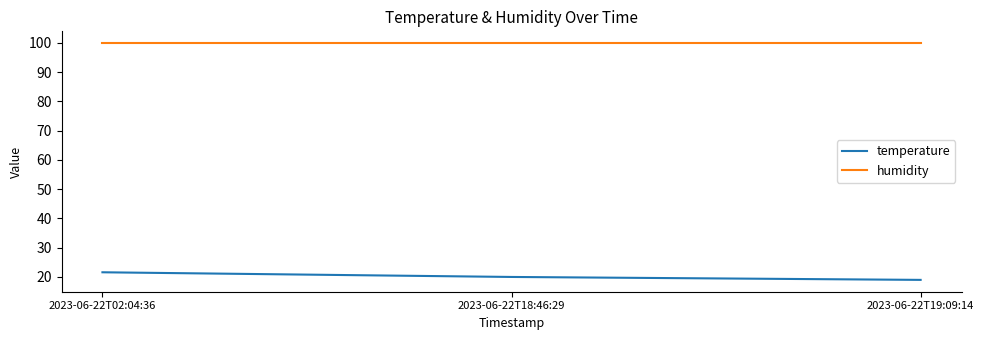

What is the difference between the highest and lowest values at 2023-06-22T18:46:29?

79.9